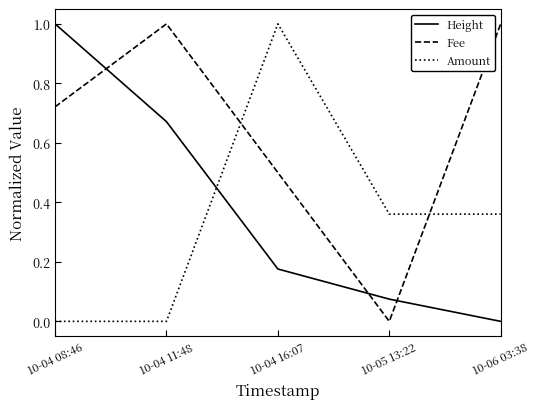

At which category is the sum across all series the highest?

10-04 08:46